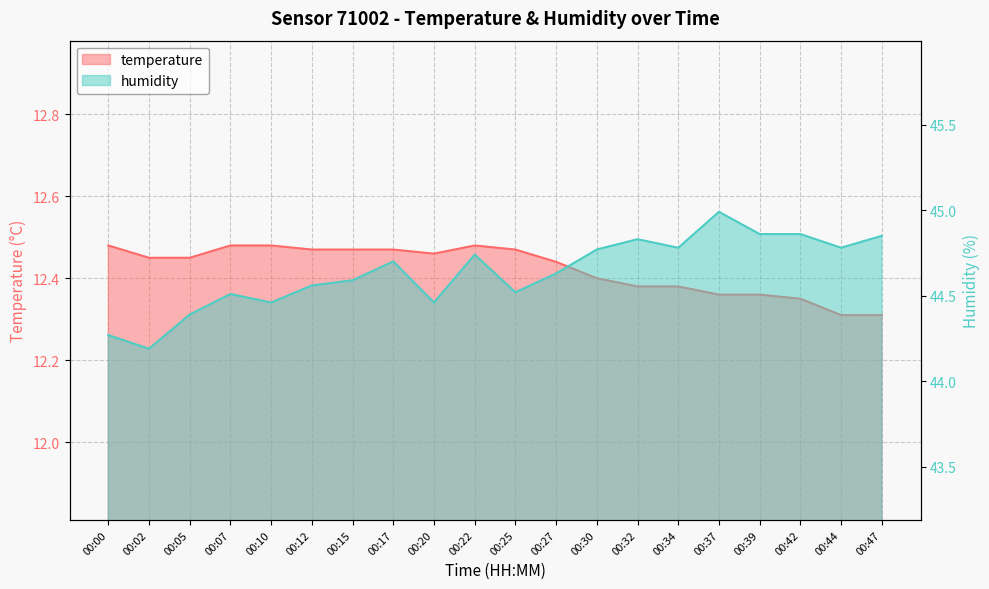

What is the value of the temperature point at the 1st from the left?

12.5